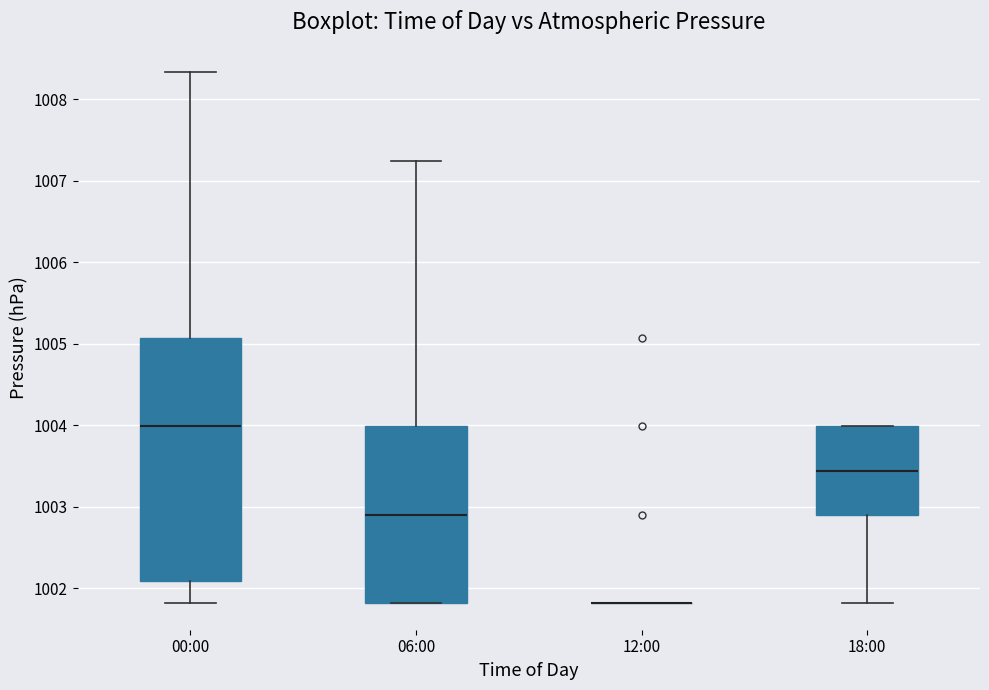

Comparing the boxes themselves (not the whiskers), which one is the tallest?

00:00